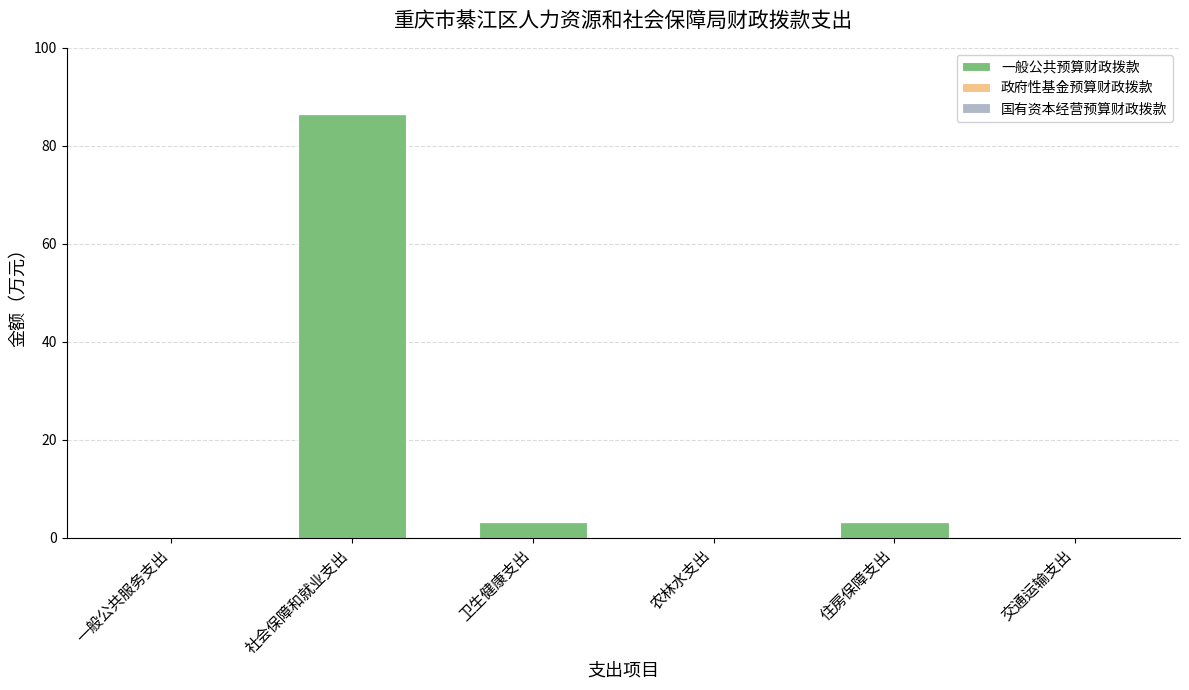

Which category has the highest value across all series?

社会保障和就业支出